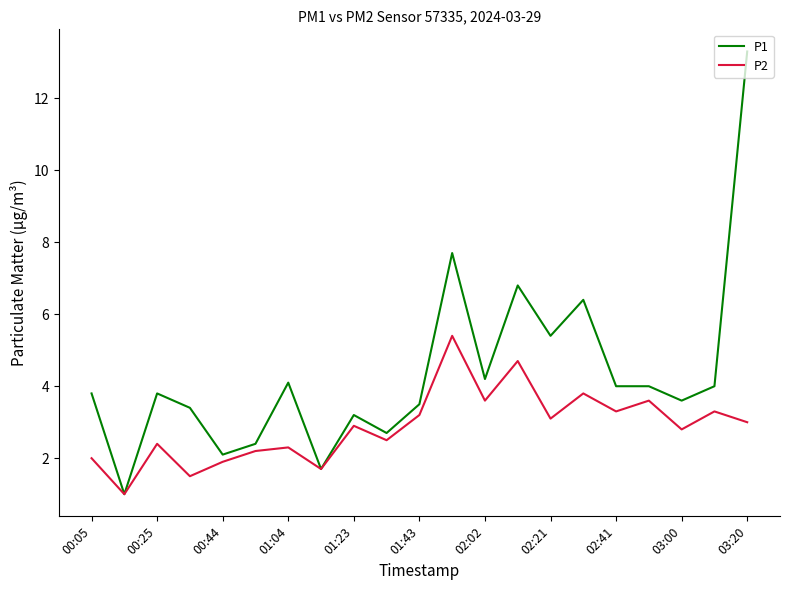

List the series in order of their peak value, lowest first.

P2, P1